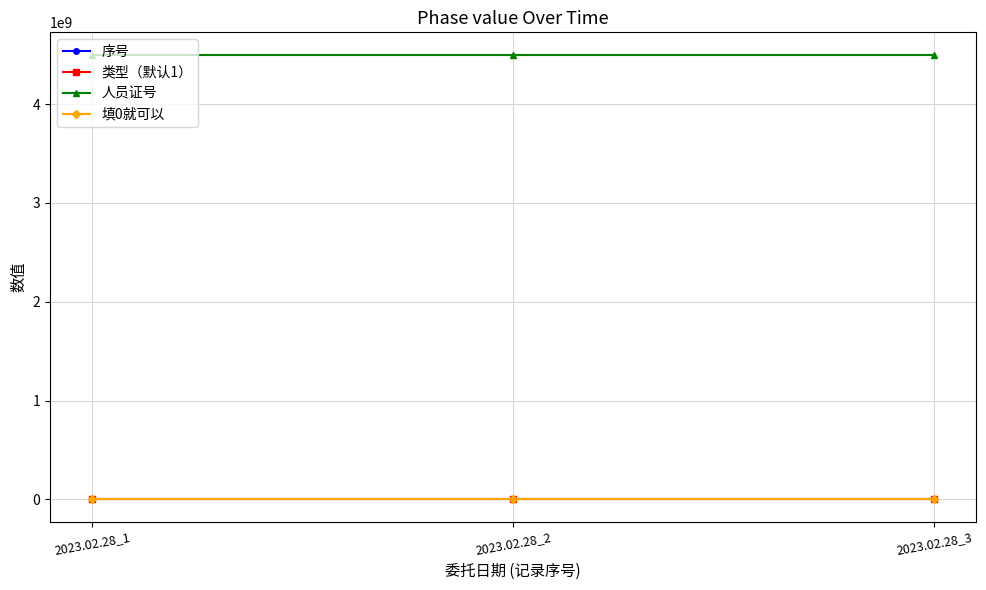

What value does the 人员证号 series have at 2023.02.28_2?

4502000371